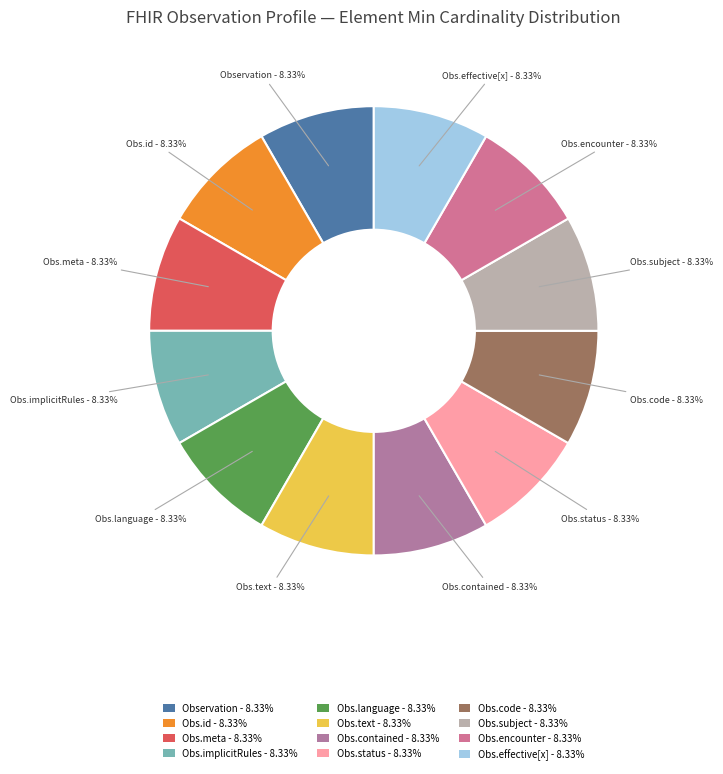

Which category has the smallest portion of the pie?

Observation